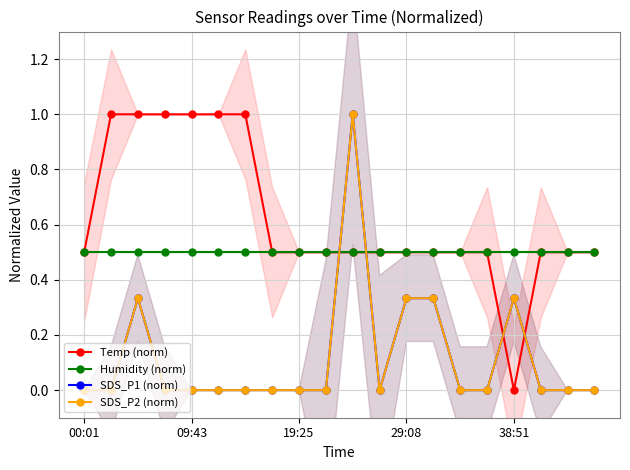

Is the value of Temp (norm) at 29:08 greater than the value of SDS_P2 (norm) at 38:51?

Yes